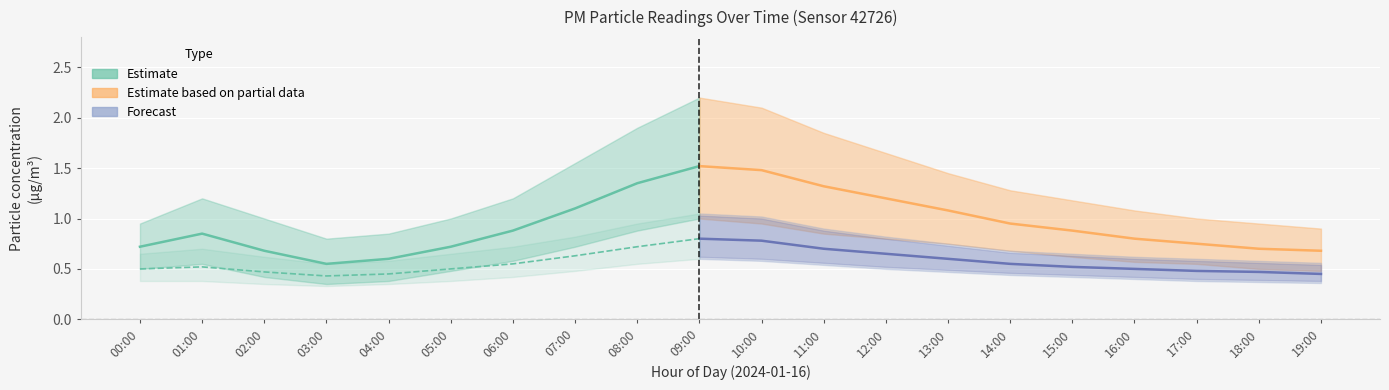

True or false: P2 and P1 intersect in this chart.

False